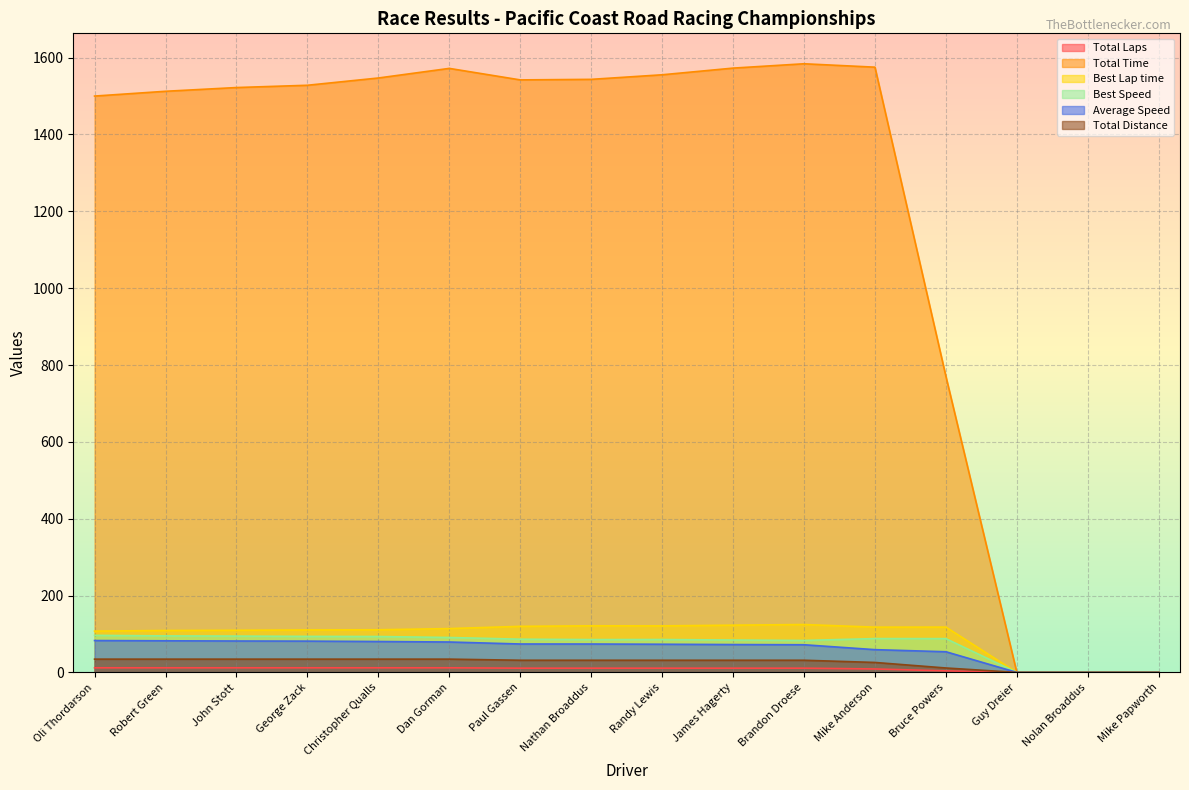

Between Dan Gorman and Guy Dreier, which is larger?

Dan Gorman